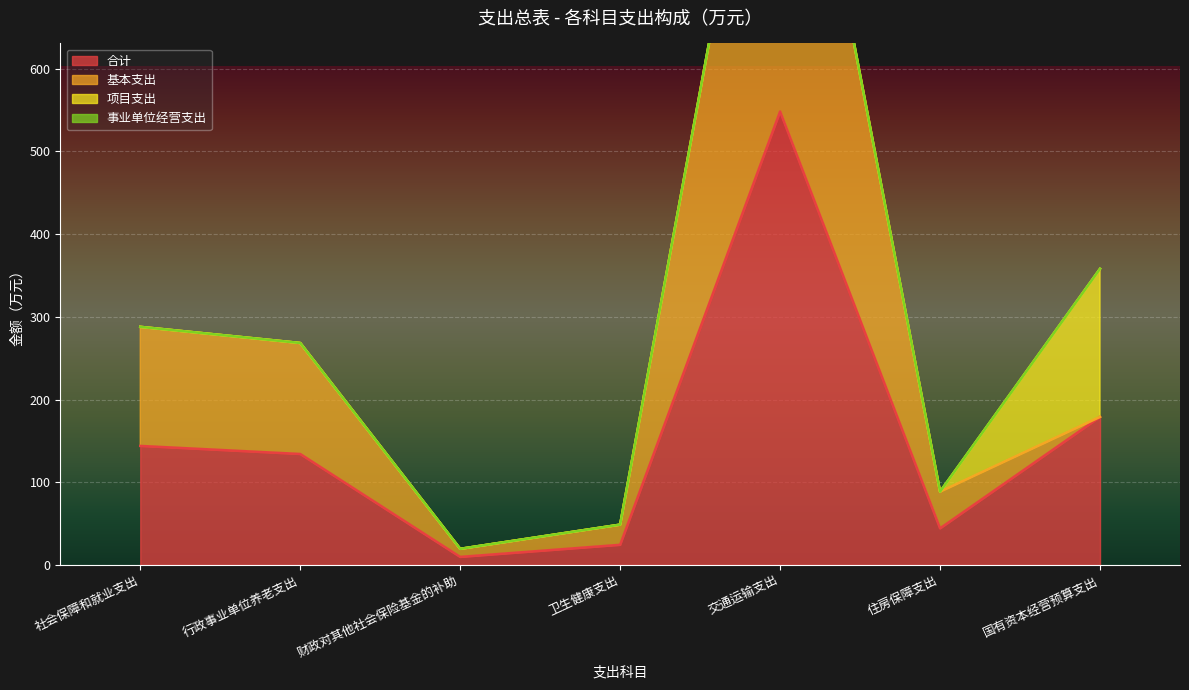

True or false: 基本支出 and 合计 intersect in this chart.

False